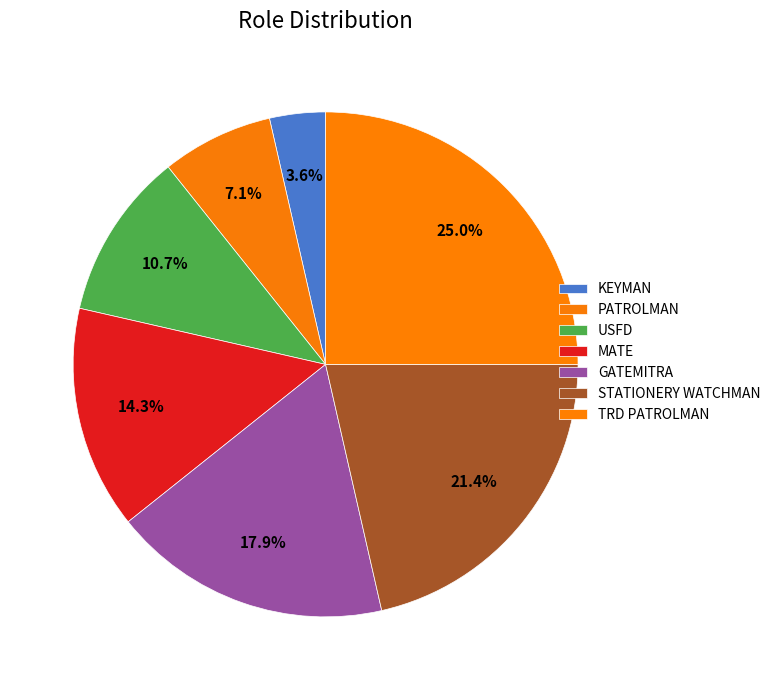

Between TRD PATROLMAN and MATE, which is larger?

TRD PATROLMAN